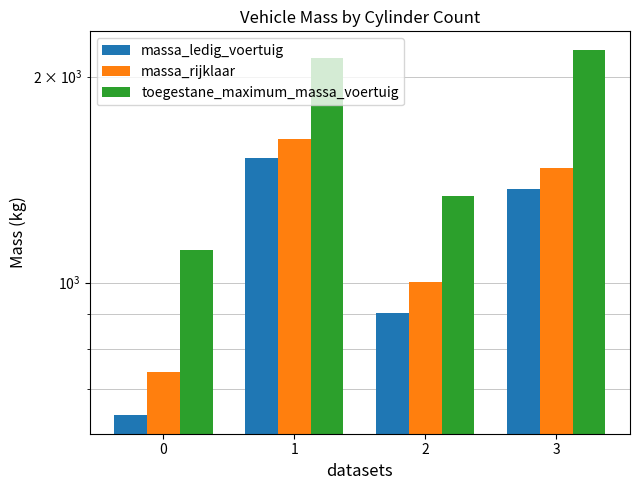

Reading left to right, list all the values displayed in this chart.

massa_ledig_voertuig: 0=640	1=1522	2=904	3=1370
massa_rijklaar: 0=740	1=1622	2=1004	3=1470
toegestane_maximum_massa_voertuig: 0=1115	1=2132	2=1340	3=2190